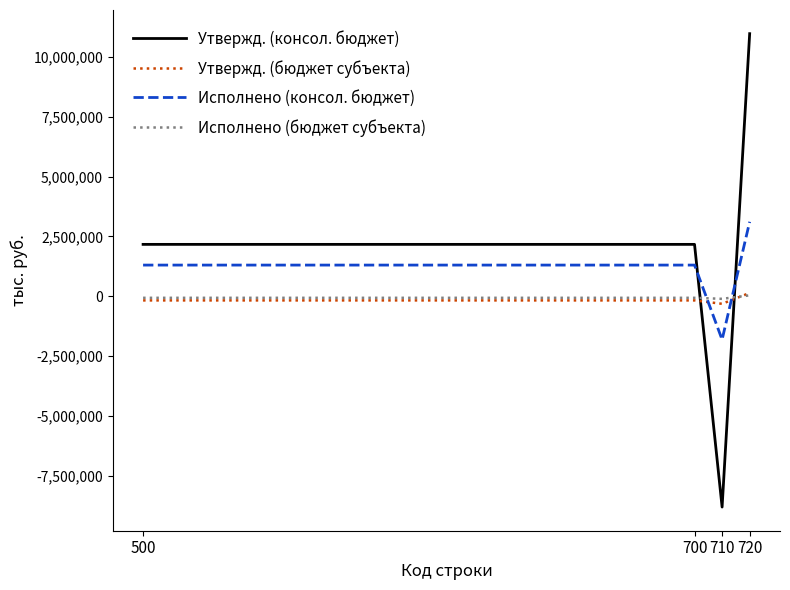

Read the Утвержд. (консол. бюджет) value at 710.

-8793794.2